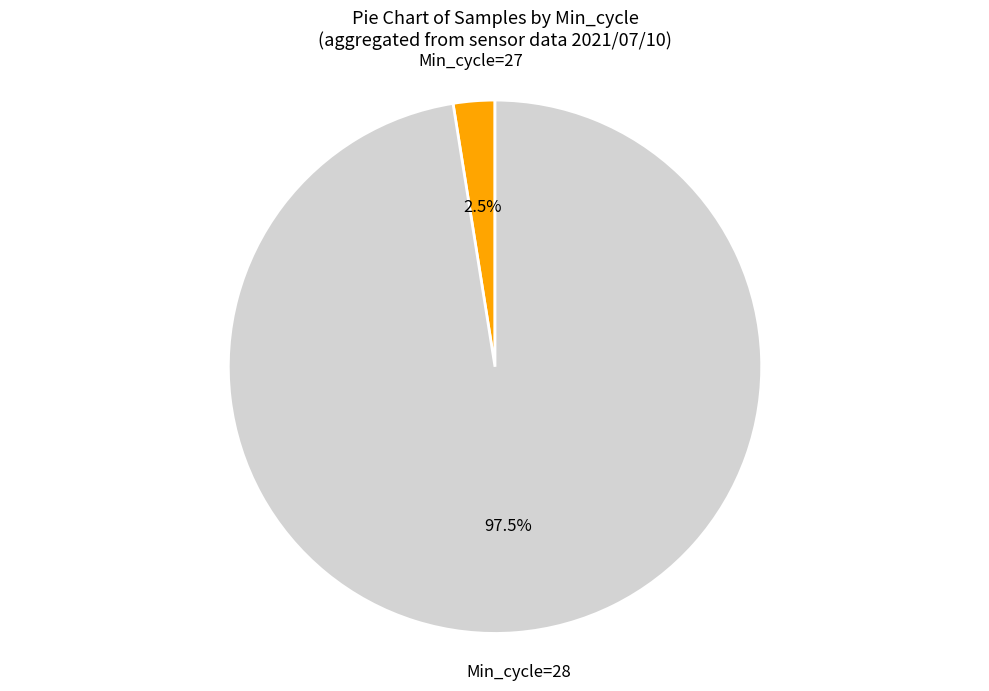

Rank the categories by value from highest to lowest.

Min_cycle=28, Min_cycle=27